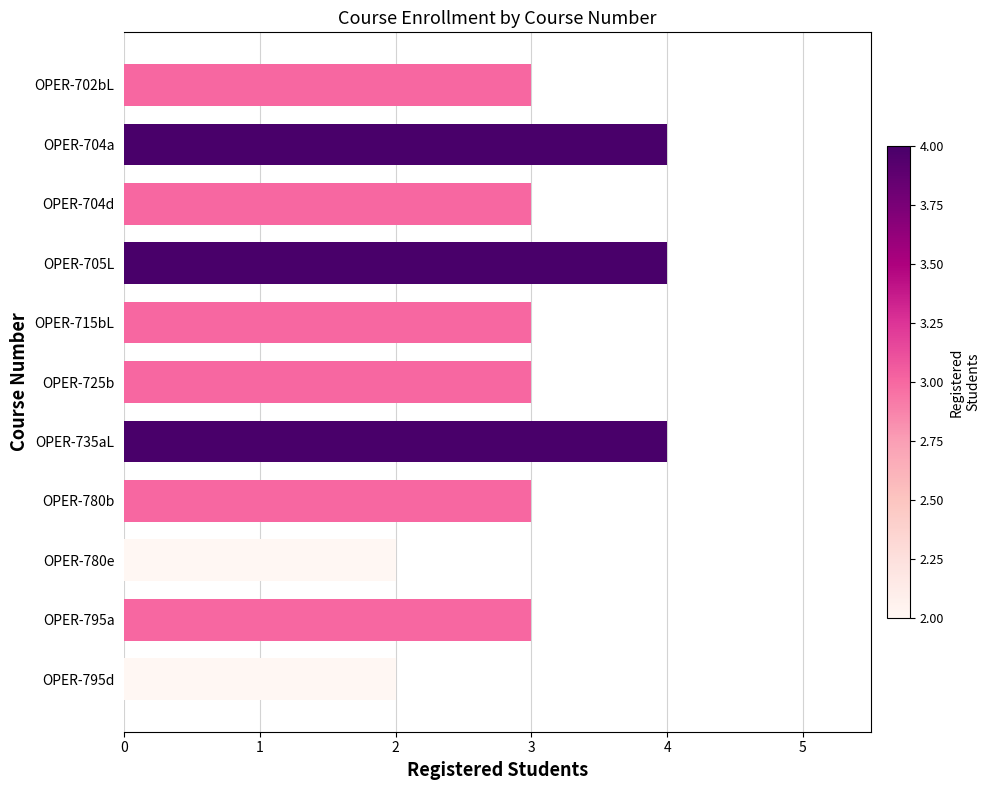

Reading top to bottom, extract all data points from this chart.

OPER-702bL=3	OPER-704a=4	OPER-704d=3	OPER-705L=4	OPER-715bL=3	OPER-725b=3	OPER-735aL=4	OPER-780b=3	OPER-780e=2	OPER-795a=3	OPER-795d=2